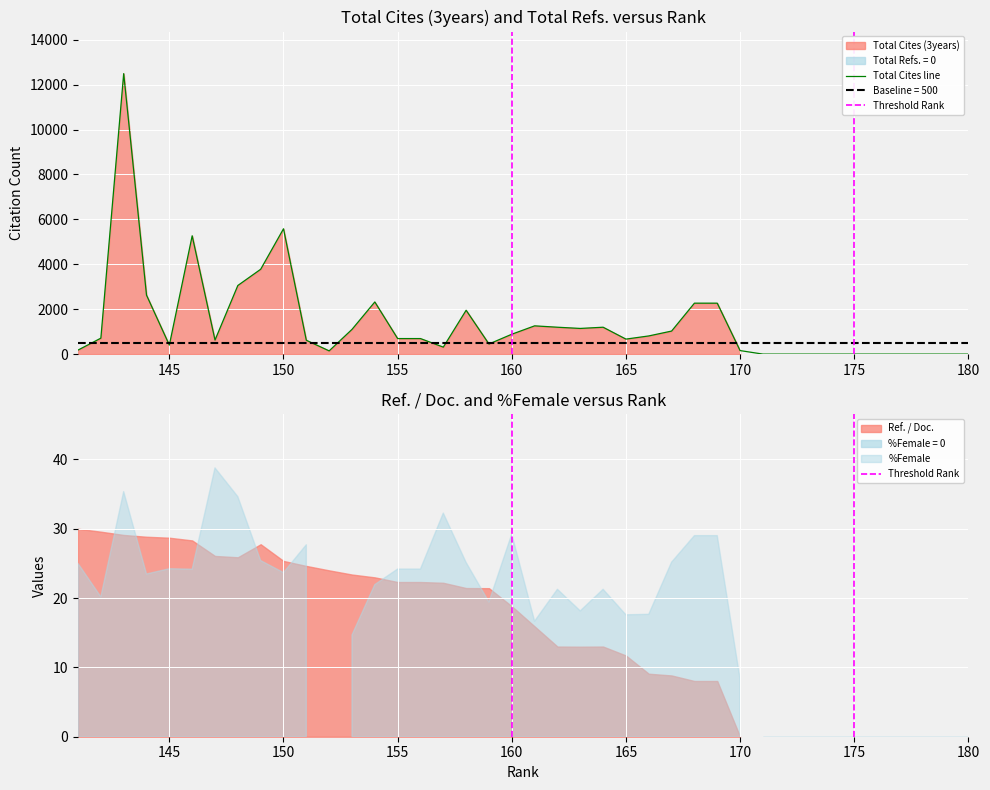

Where is the first local minimum for Total Refs.?

145